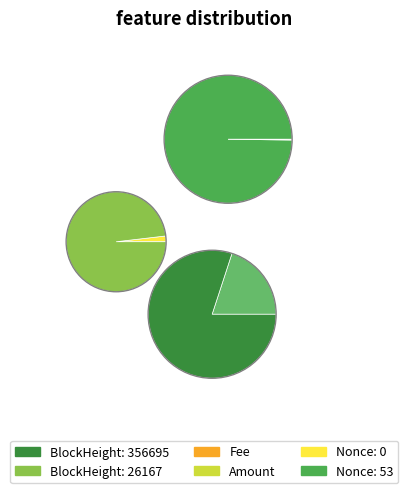

Between 26167 and 356695, which is larger?

26167